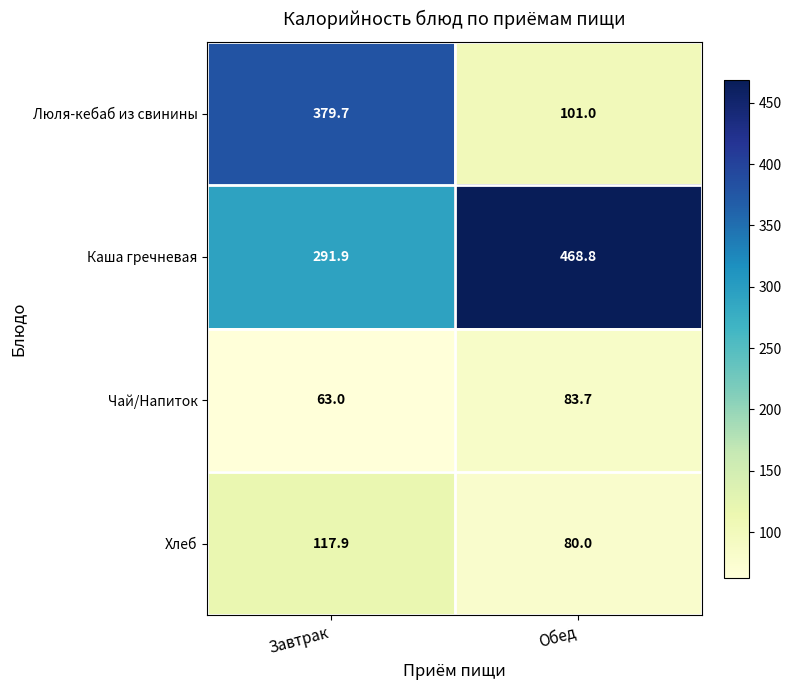

What is the average value of the Каша гречневая series?

380.4